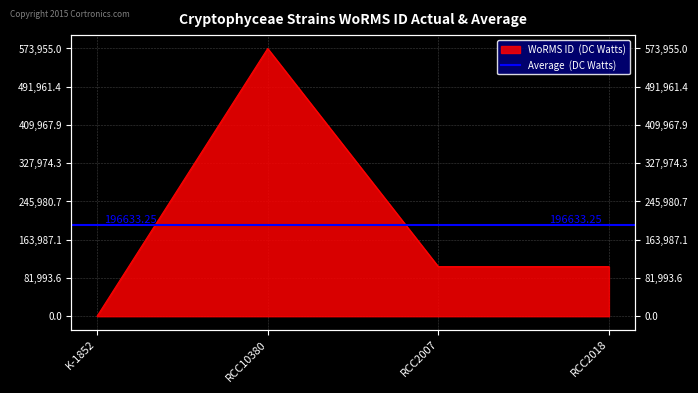

Reading left to right, extract all data points from this chart.

0	573955	106289	106289